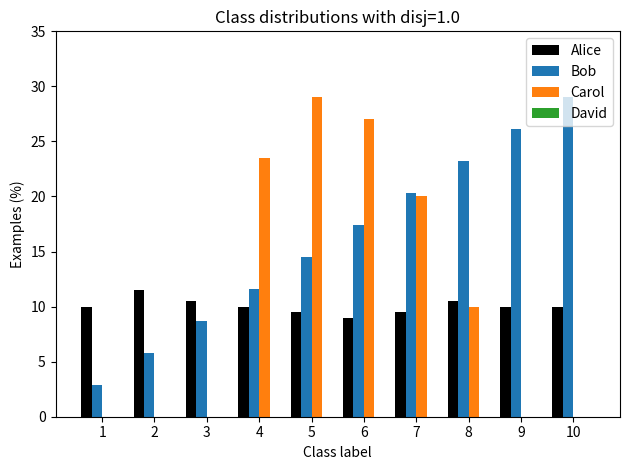

Which category has the highest value in the Bob series?

10